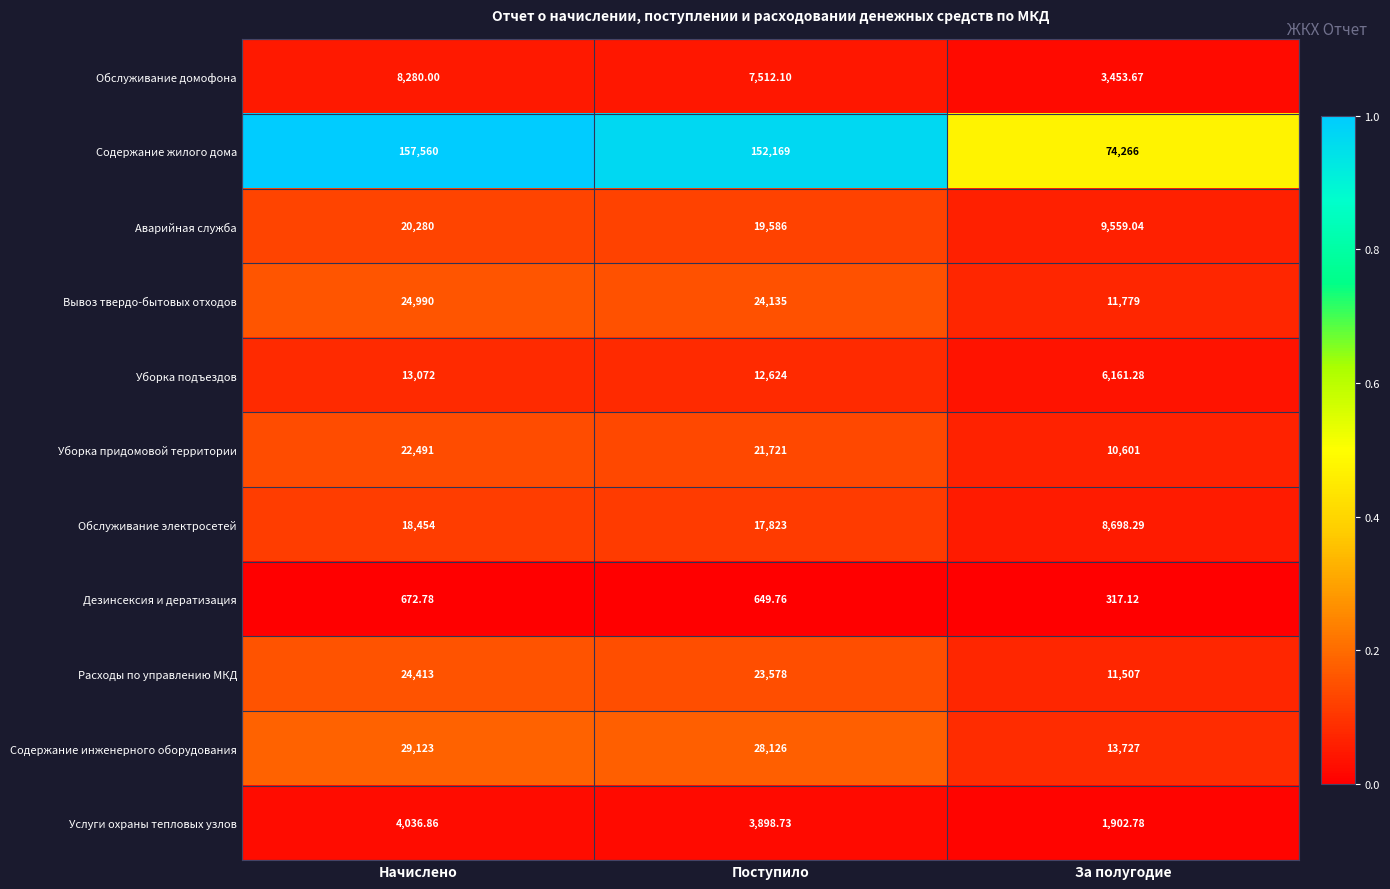

At Поступило, list the series in order from smallest to largest.

Дезинсексия и дератизация, Услуги охраны тепловых узлов, Обслуживание домофона, Уборка подъездов, Обслуживание электросетей, Аварийная служба, Уборка придомовой территории, Расходы по управлению МКД, Вывоз твердо-бытовых отходов, Содержание инженерного оборудования, Содержание жилого дома